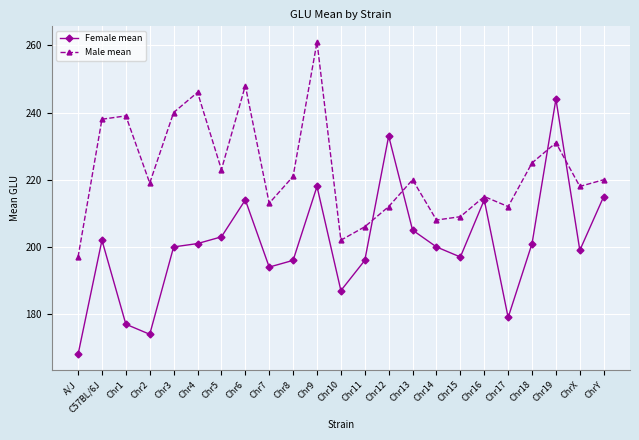

Which series ends up on top after the final intersection of Male mean and Female mean?

Male mean